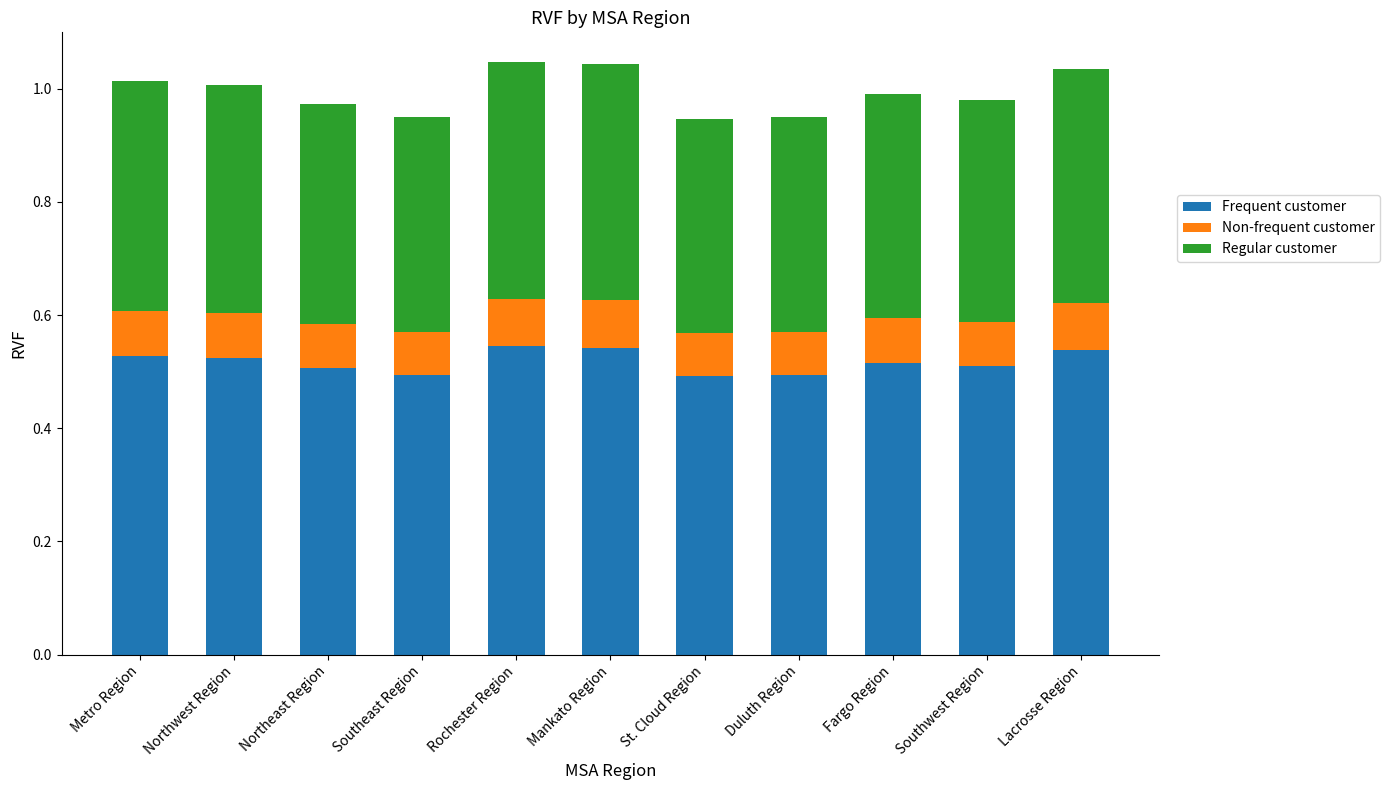

Count the Frequent customer values in the range 0 to 1.

11